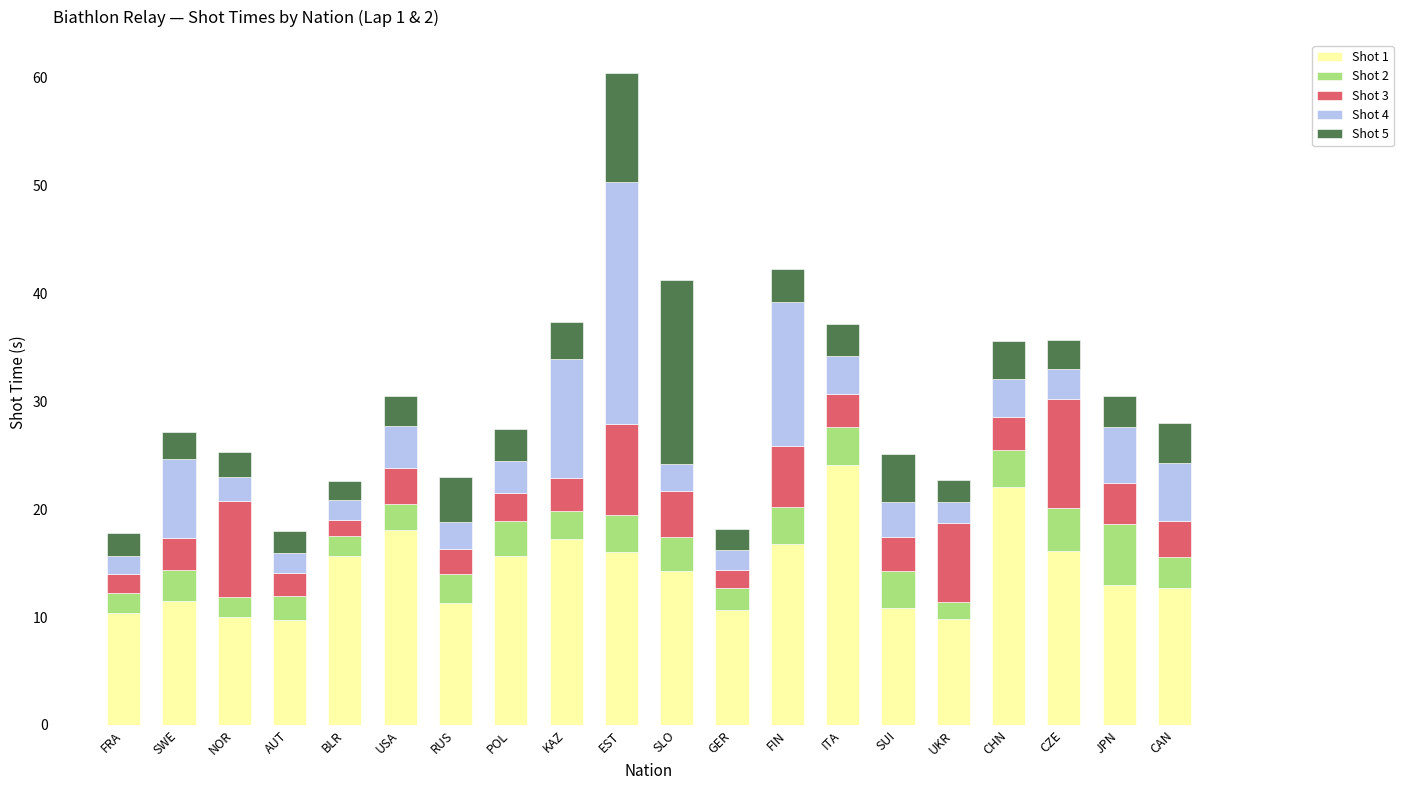

What are all the series names shown in the legend?

Shot 1, Shot 2, Shot 3, Shot 4, Shot 5